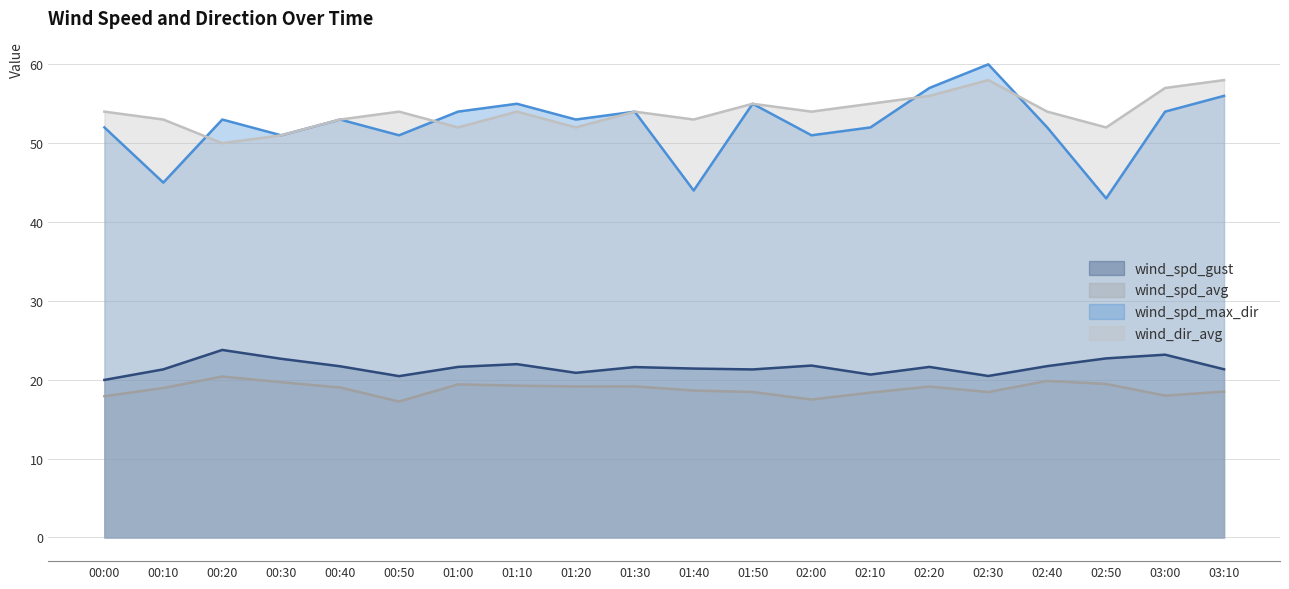

At which category does wind_spd_max_dir reach its first local peak?

00:20